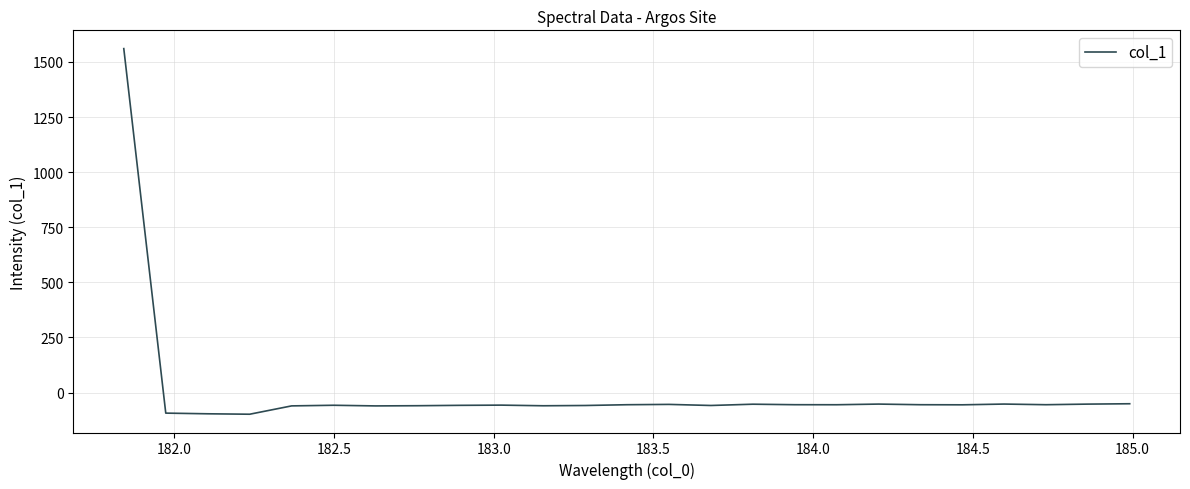

What is the difference between the maximum and minimum values?

1659.1